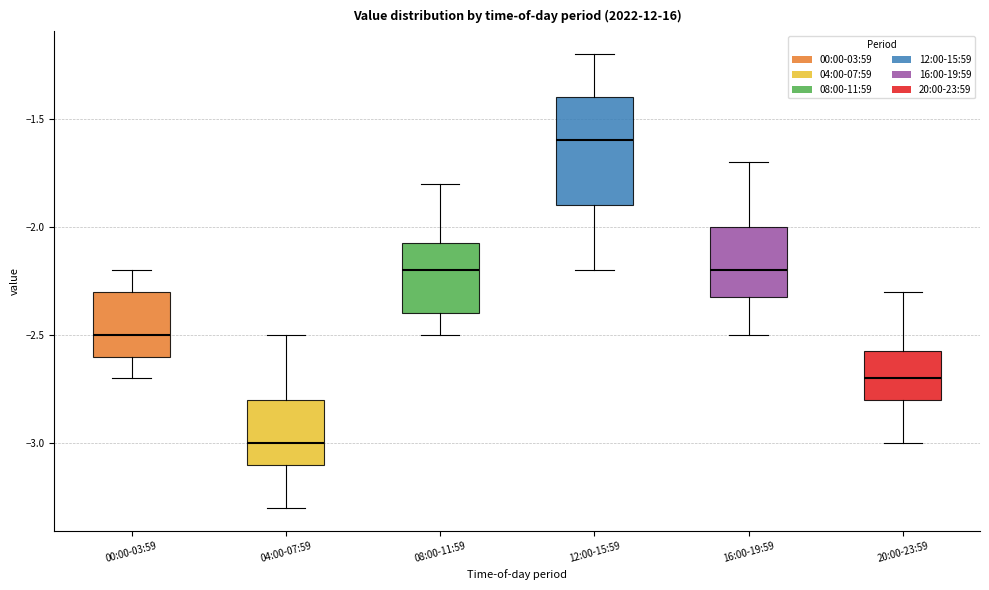

Which box has the highest median line?

12:00-15:59